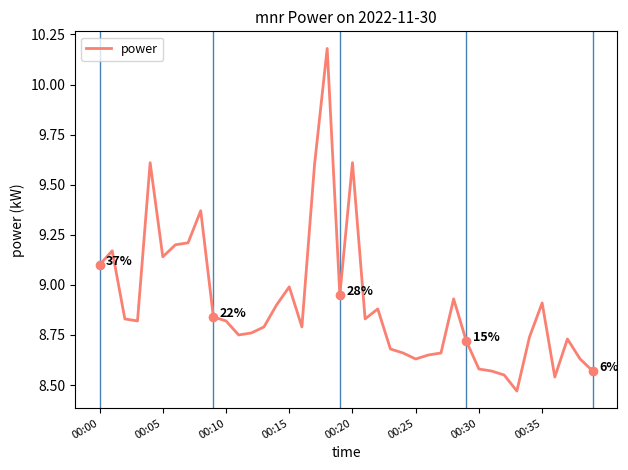

How many series are shown in this chart?

1